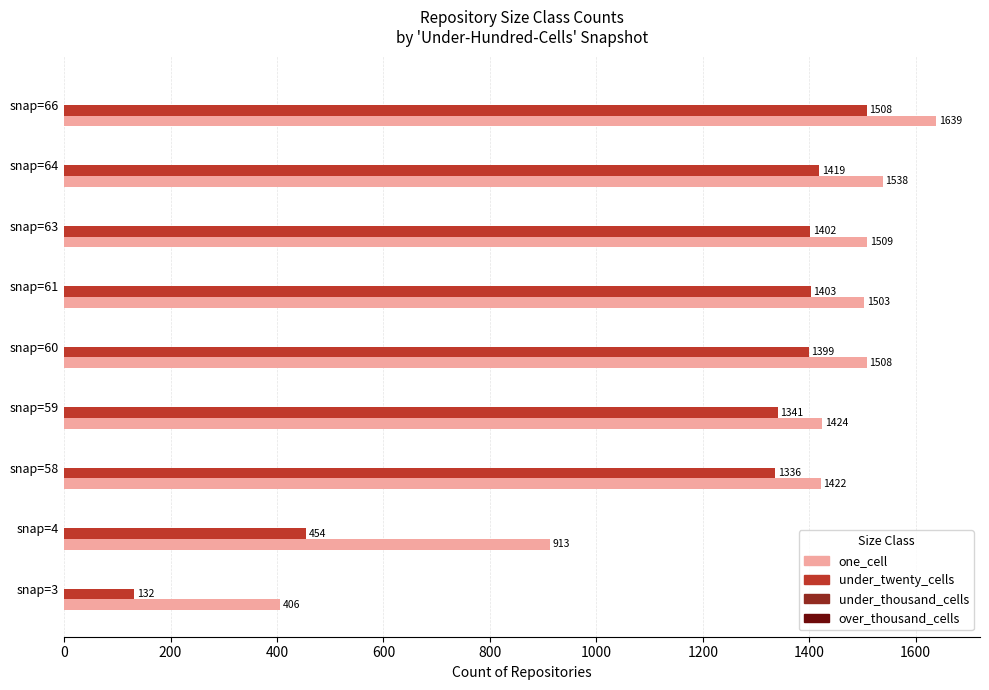

Which series has the largest range (max minus min)?

under_twenty_cells